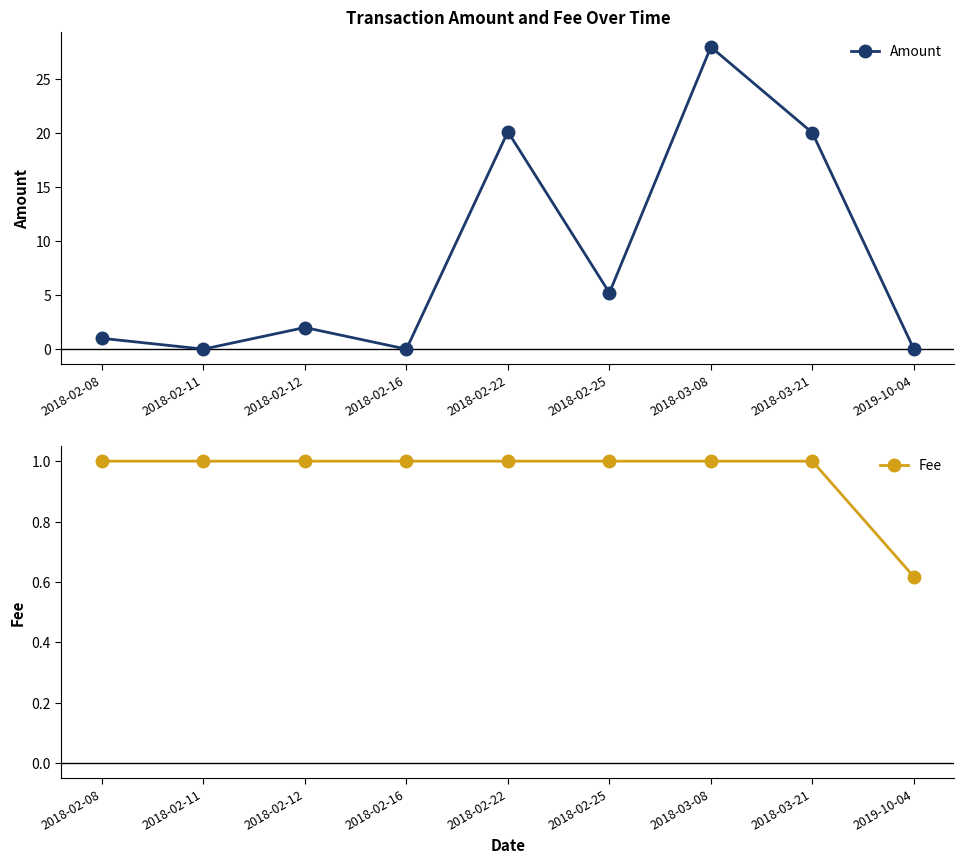

What is the difference between the maximum and minimum values in the Amount series?

28.0